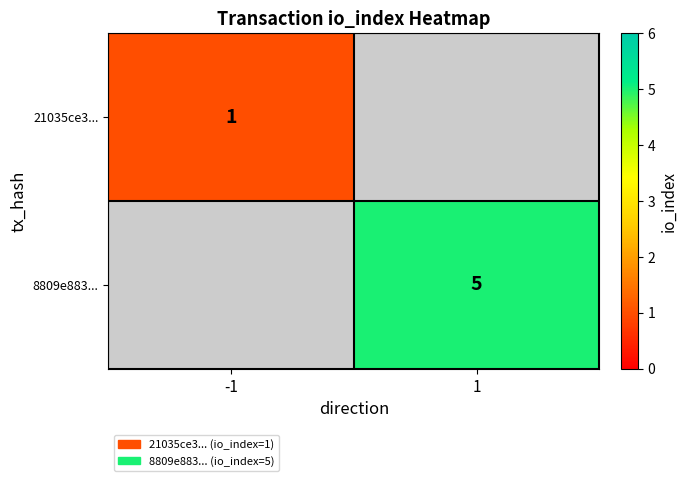

The value of 8809e883... at 1 is 5. True or false?

True